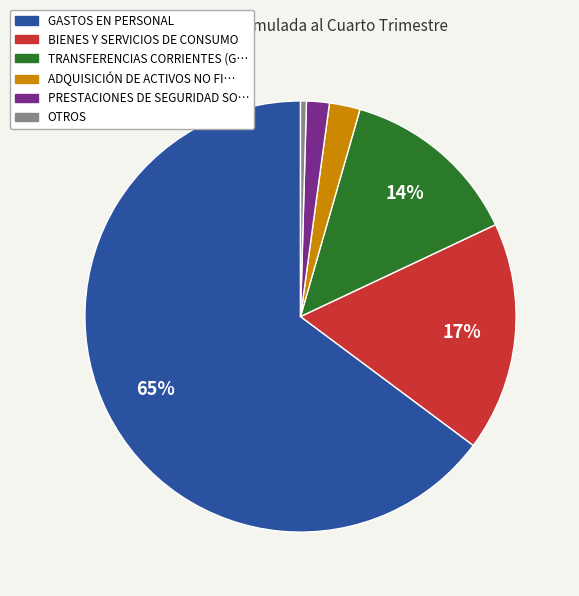

To the nearest percent, what is the average slice percentage?

17%